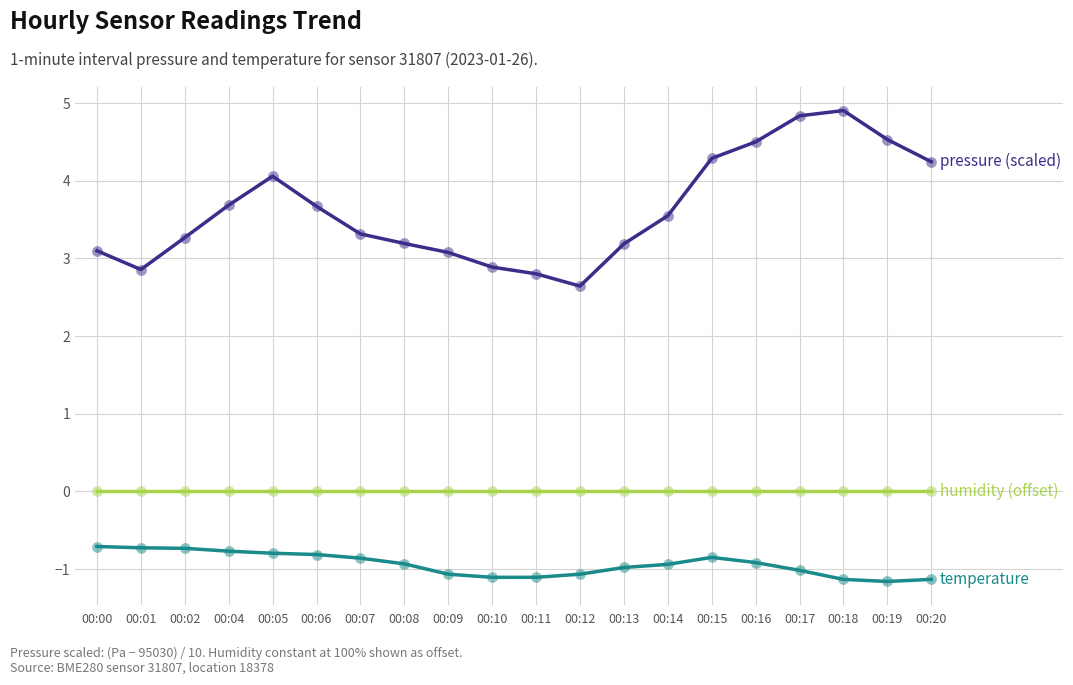

What is the total value across all series at 00:02?

2.5